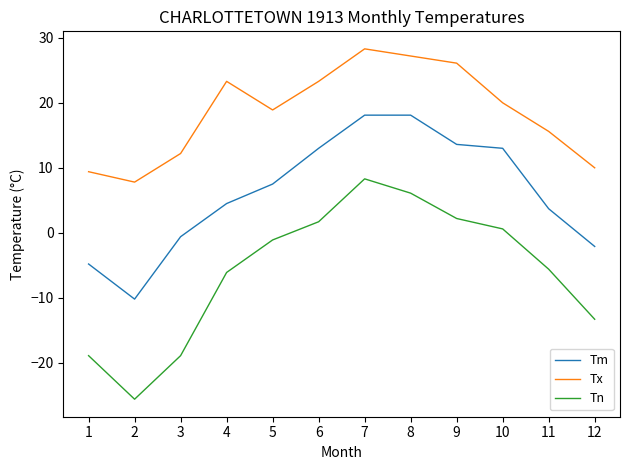

Which series has the largest total across all categories?

Tx